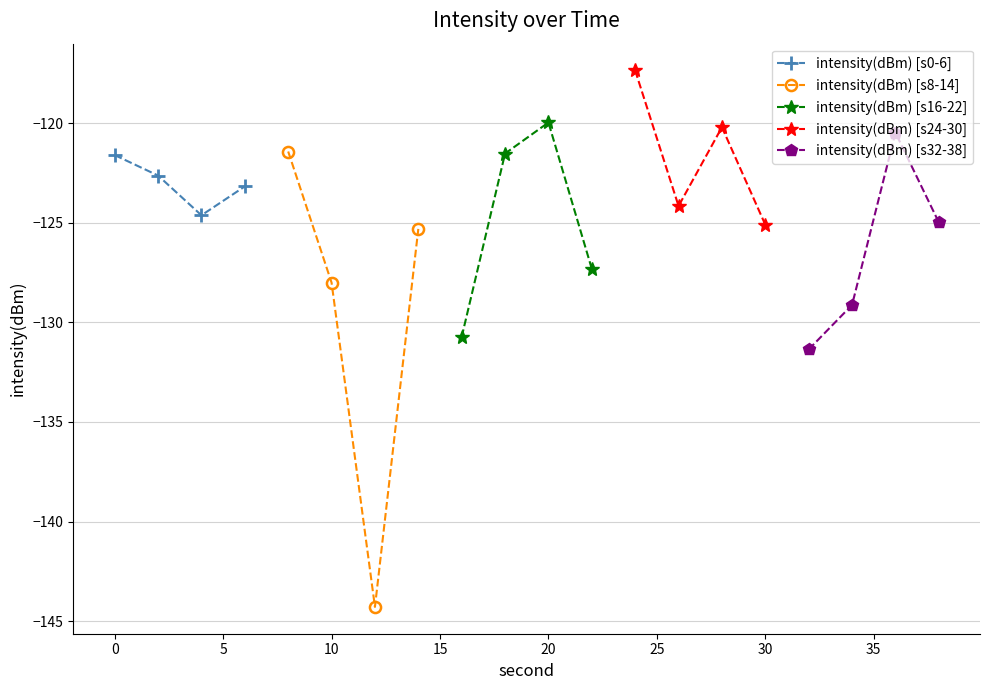

What is the highest value of the intensity(dBm) [s0-6] series?

-121.6